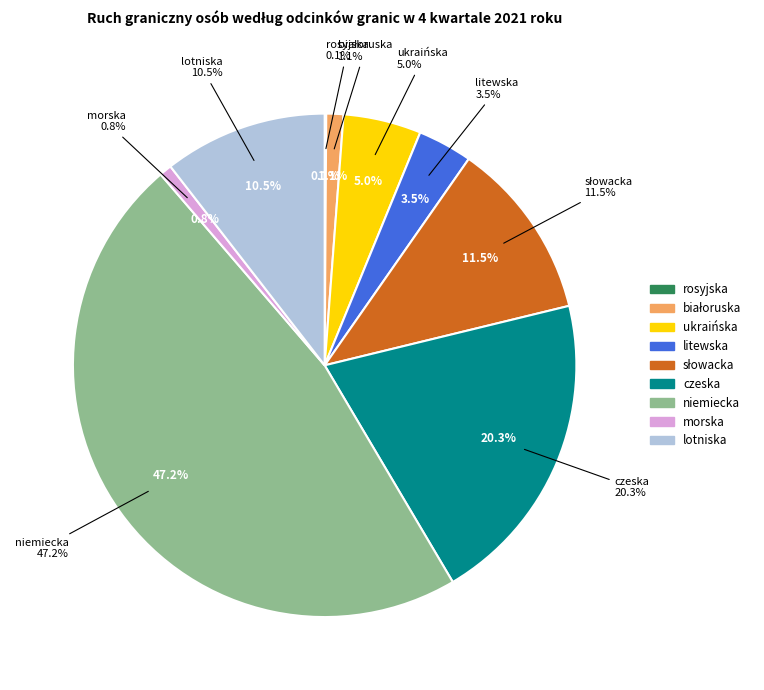

Does any single category account for the majority?

No